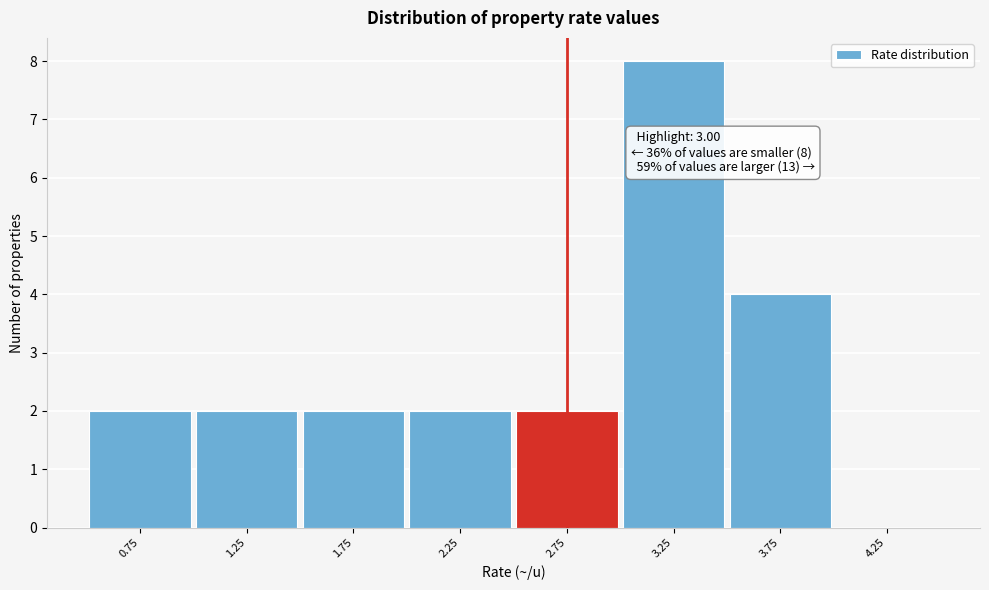

Reading left to right, what are all the values shown in this chart?

0.75=2	1.25=2	1.75=2	2.25=2	2.75=2	3.25=8	3.75=4	4.25=0